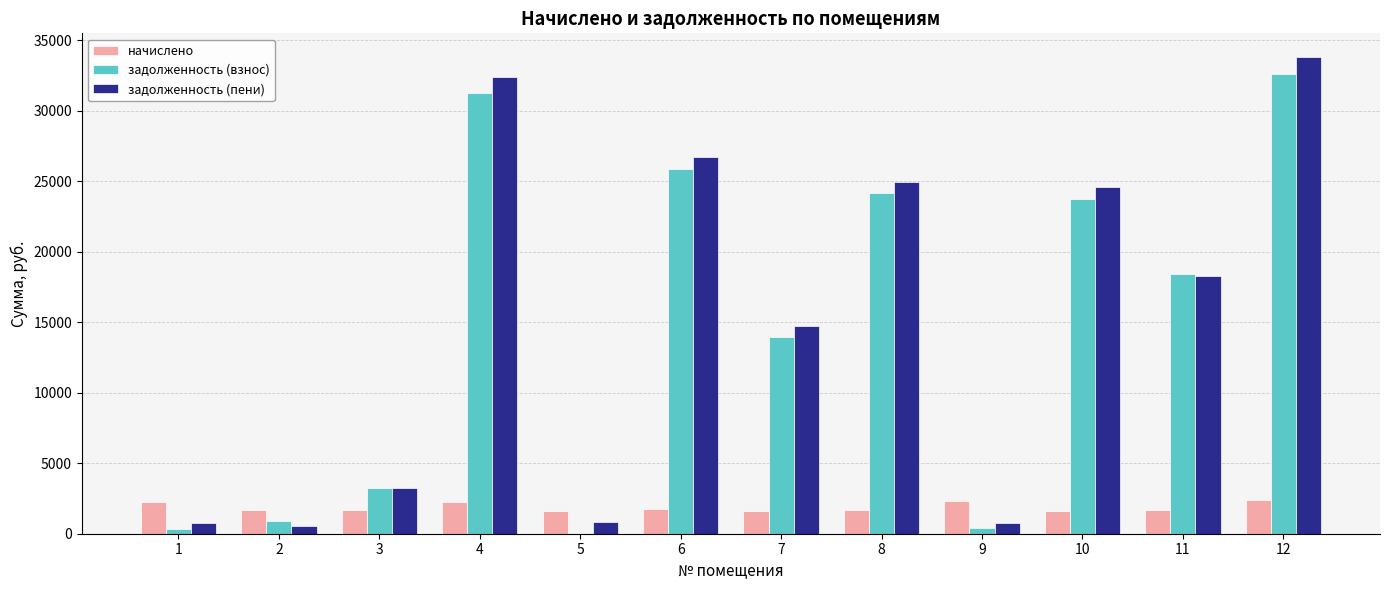

What is the spread (max minus min) of values at 11?

16754.5